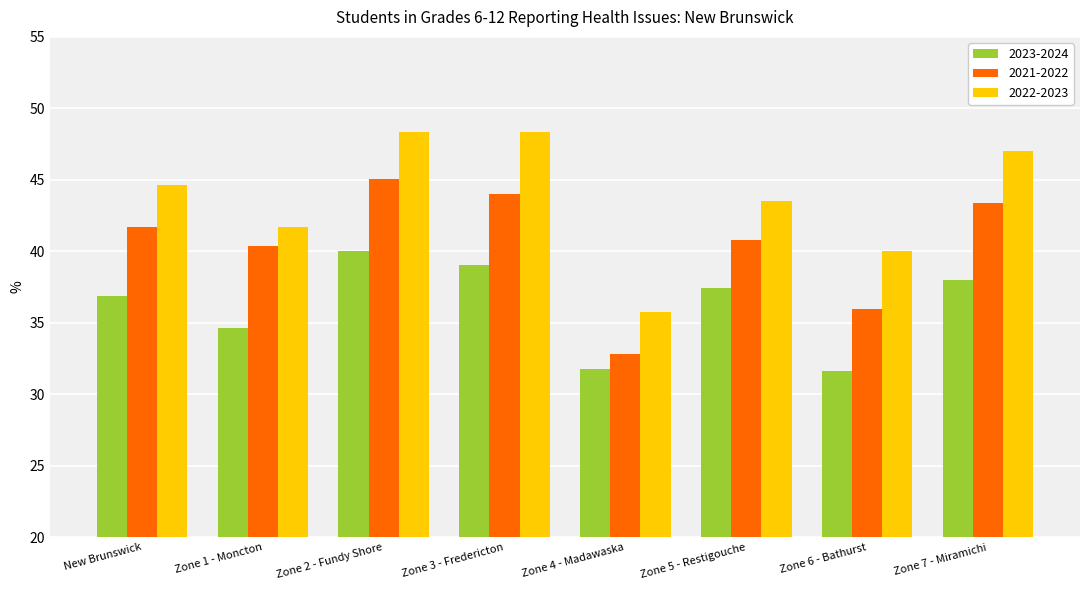

Count the number of data series in this chart.

3